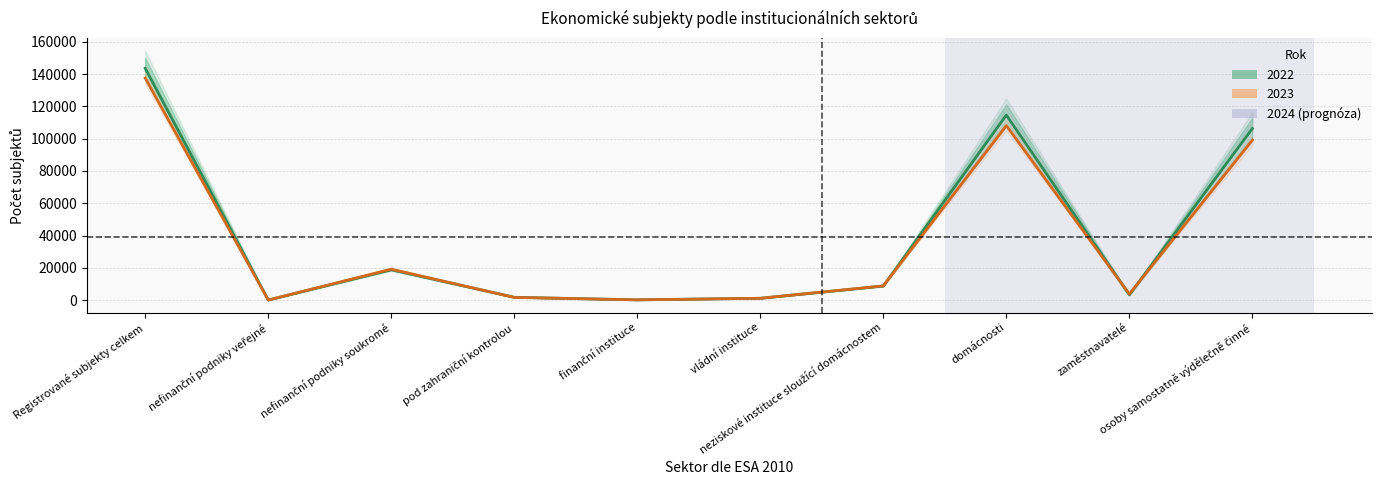

What is the label of the 7th point from the left?

neziskové instituce sloužící domácnostem